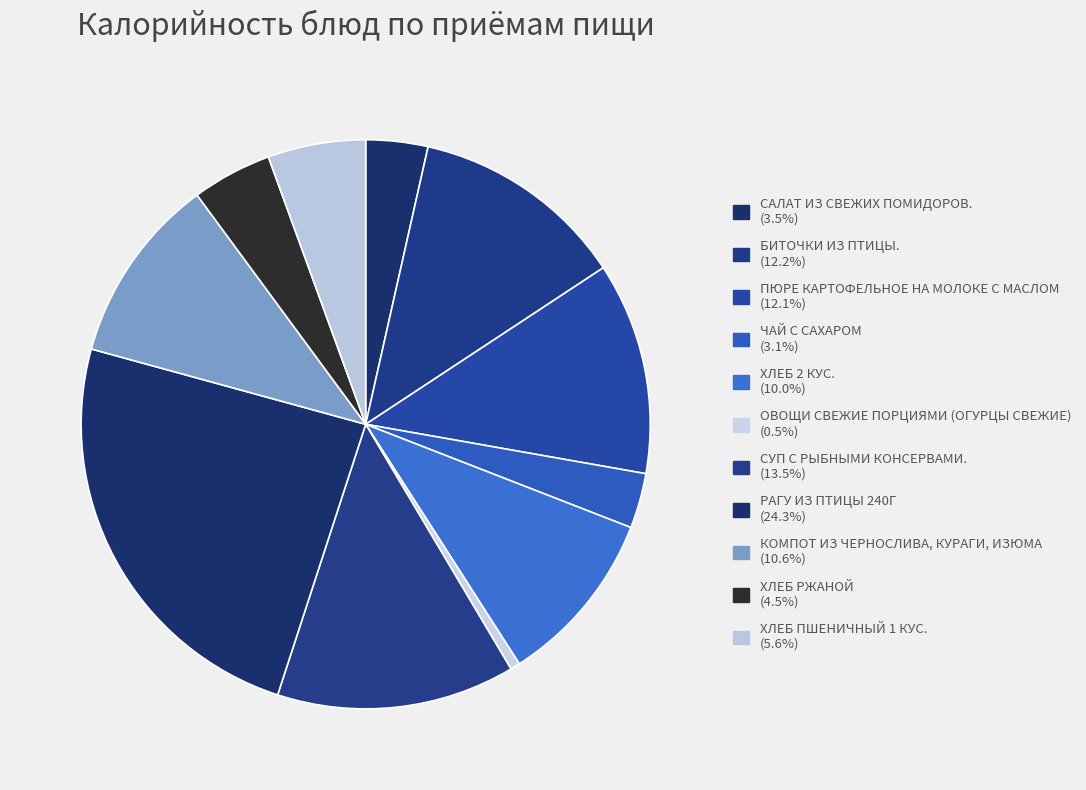

How many slices are in this pie chart?

11